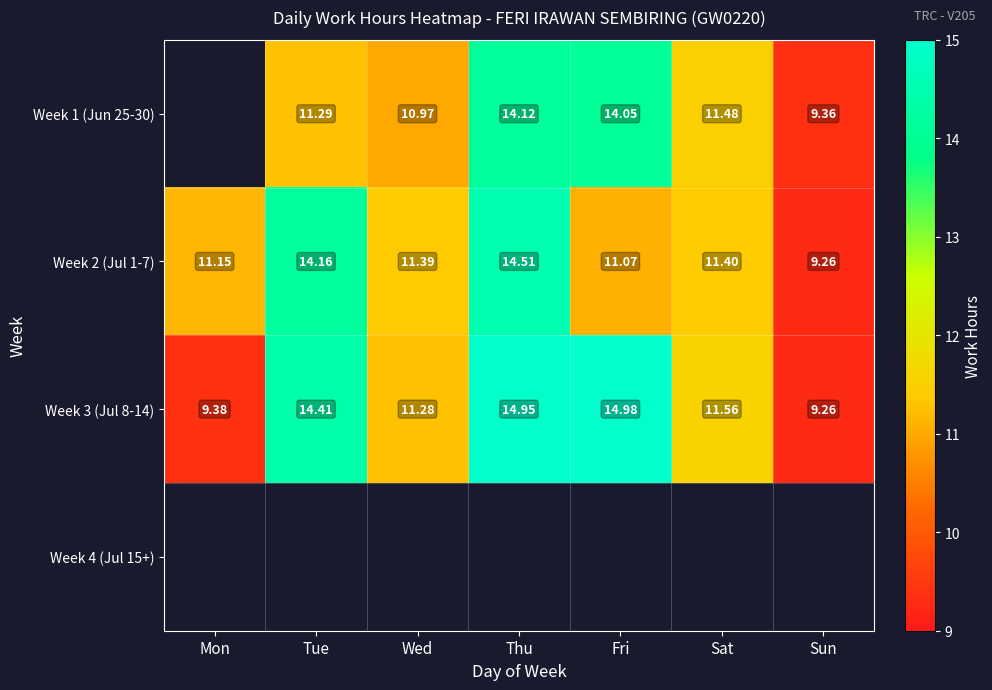

Which category has the lowest value in the Week 3 (Jul 8-14) series?

Sun